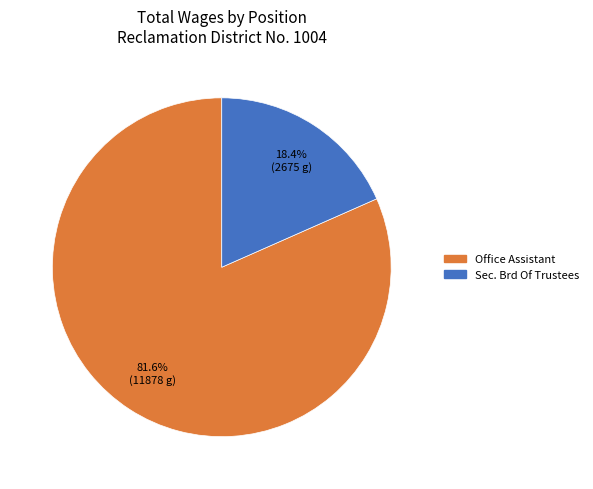

Which category has the biggest portion of the pie?

Office Assistant